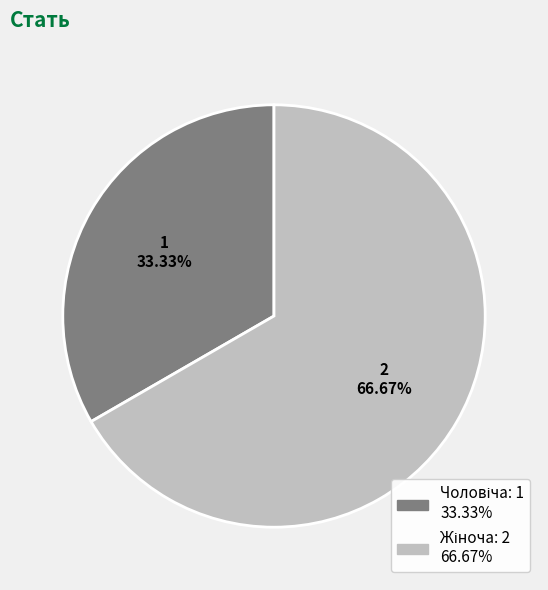

To the nearest percent, what is the average slice percentage?

50%